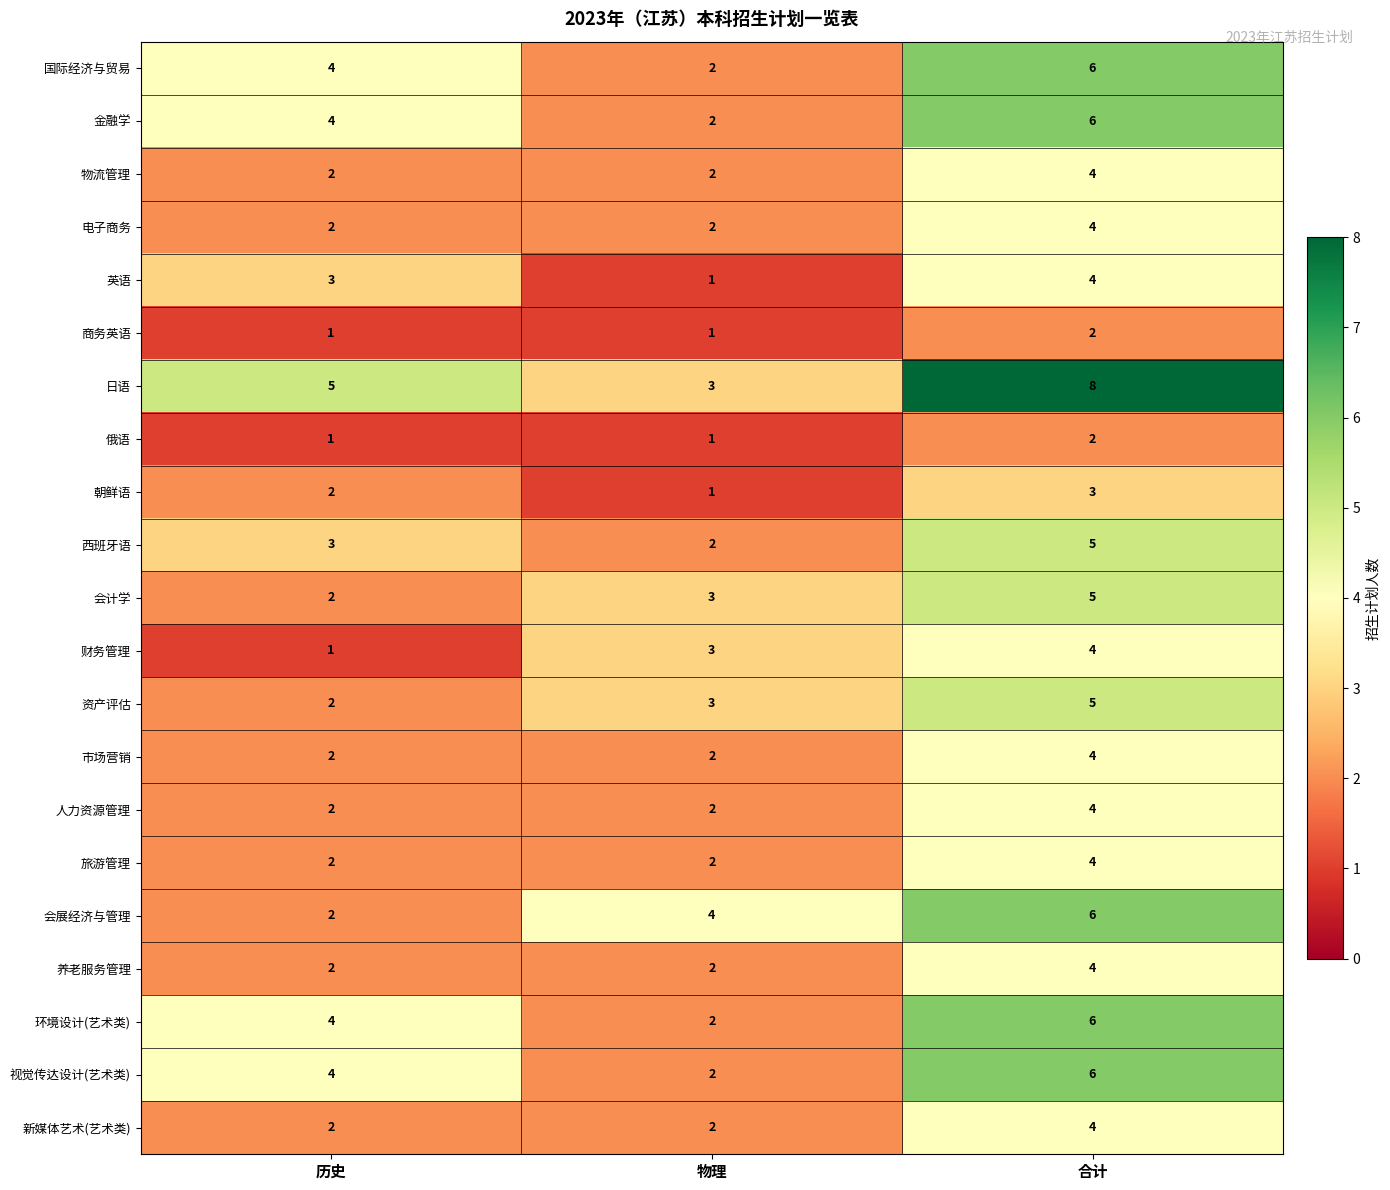

How many distinct data groups are displayed?

21